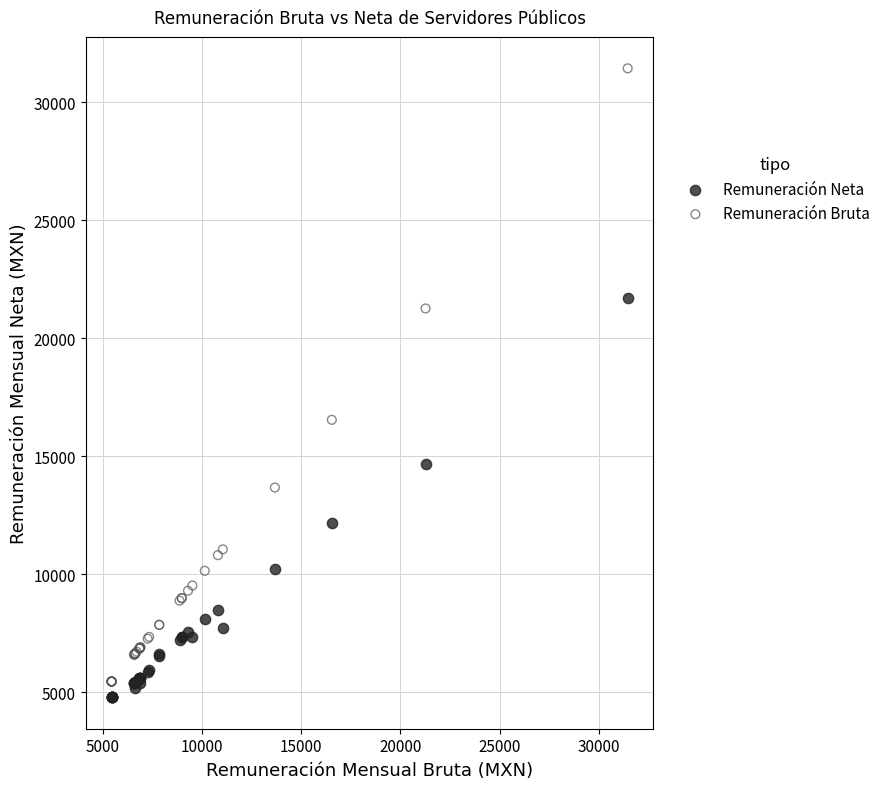

Which series has the widest spread of Y values?

Remuneración Bruta